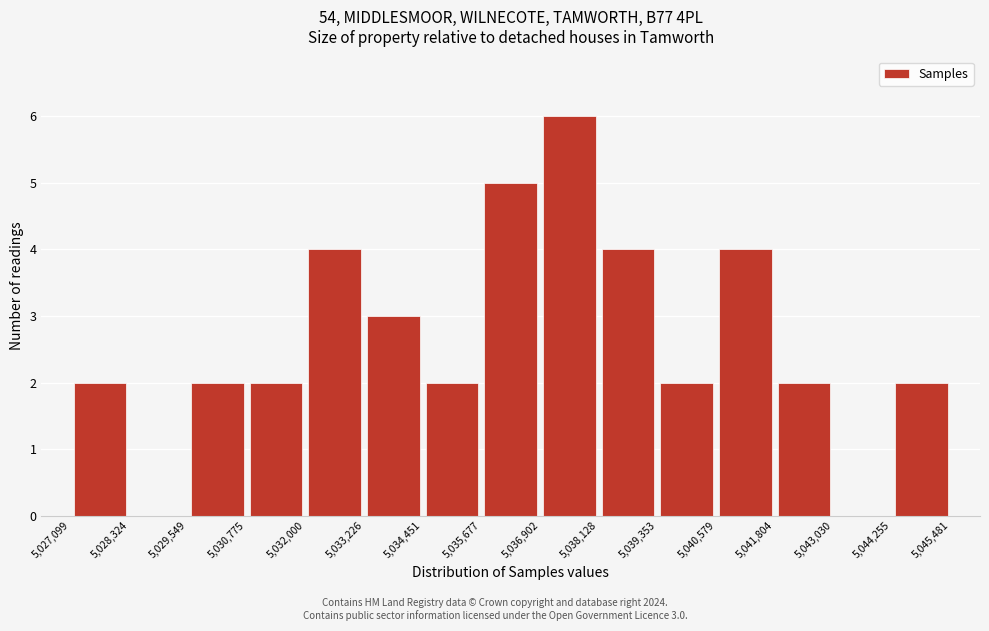

Which range on the x-axis has the tallest bar?

5,036,902 to 5,038,128